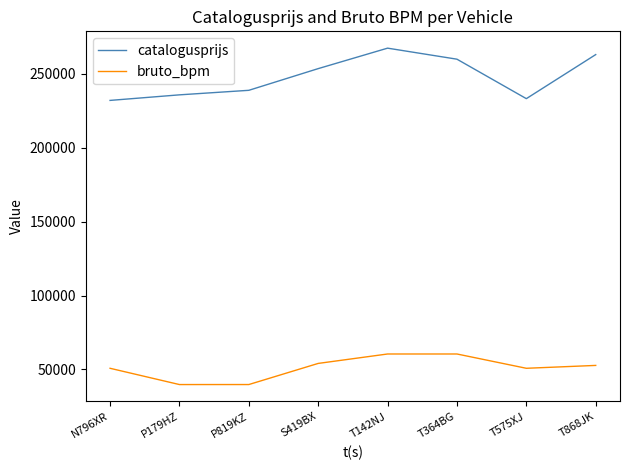

What is the minimum value for bruto_bpm?

39739